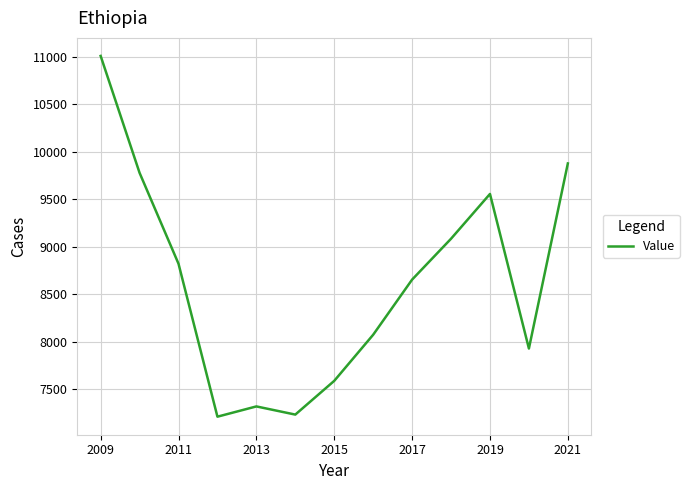

What is the minimum value shown in the chart?

7214